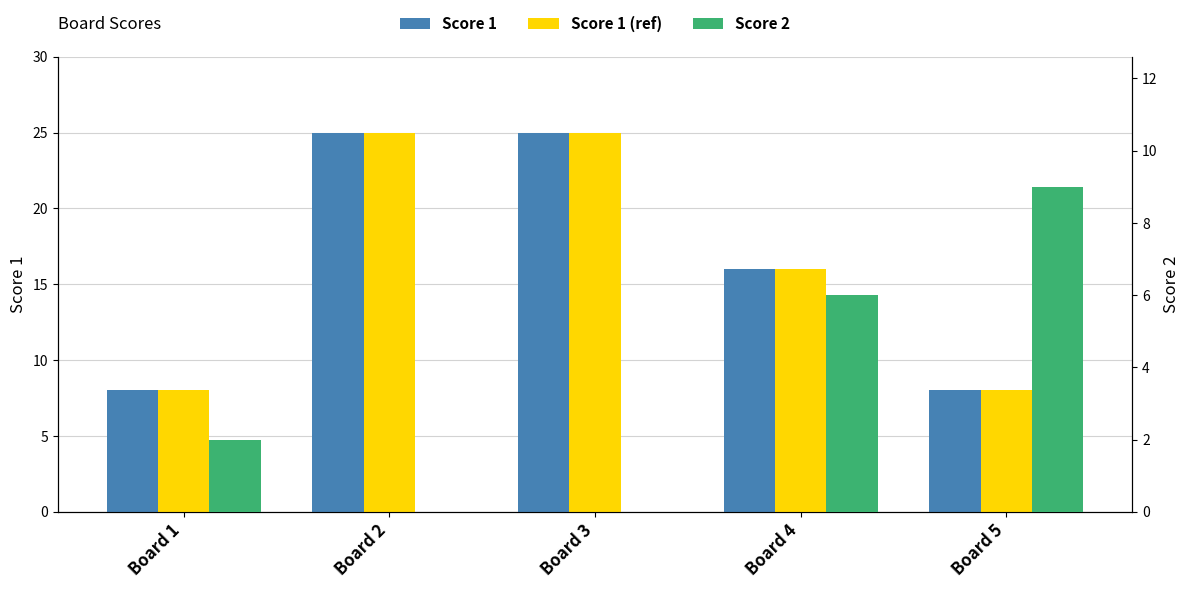

What is the highest value of the Score 2 series?

9